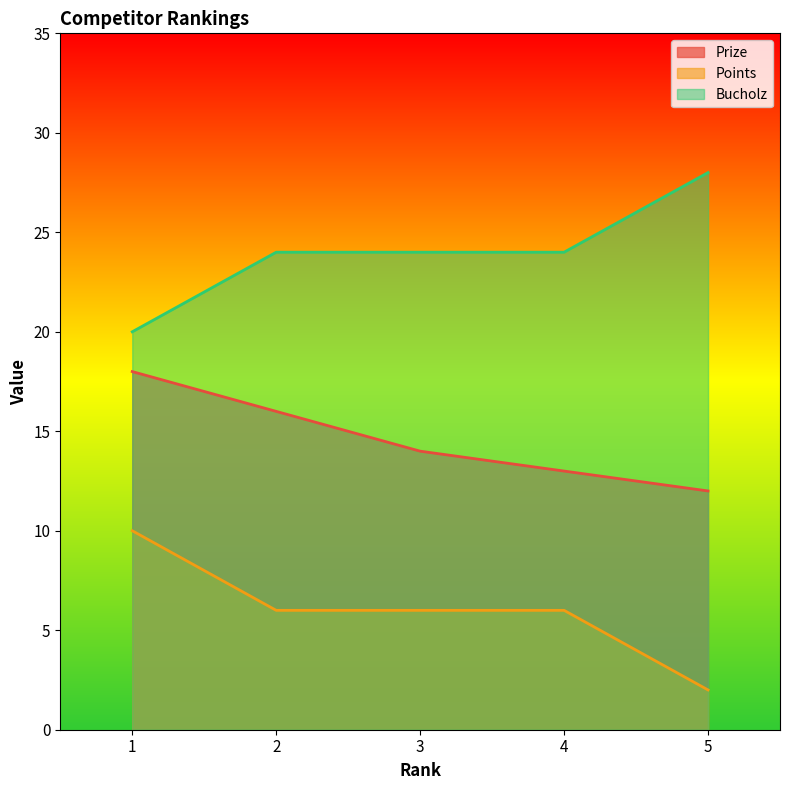

Reading left to right, extract all data points from this chart.

Prize: 1=18	2=16	3=14	4=13	5=12
Points: 1=10	2=6	3=6	4=6	5=2
Bucholz: 1=20	2=24	3=24	4=24	5=28